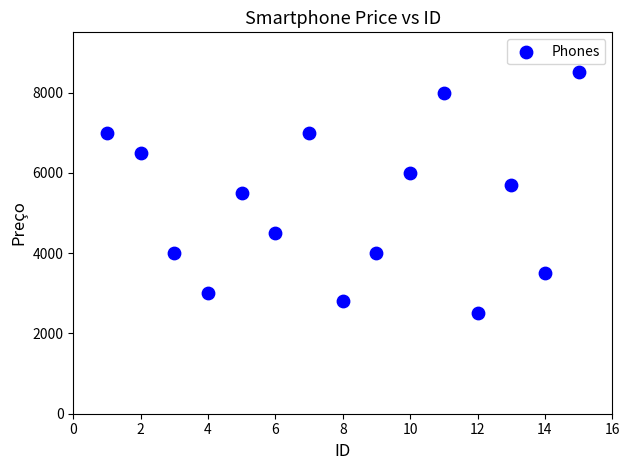

What is the range of X values (max minus min)?

14